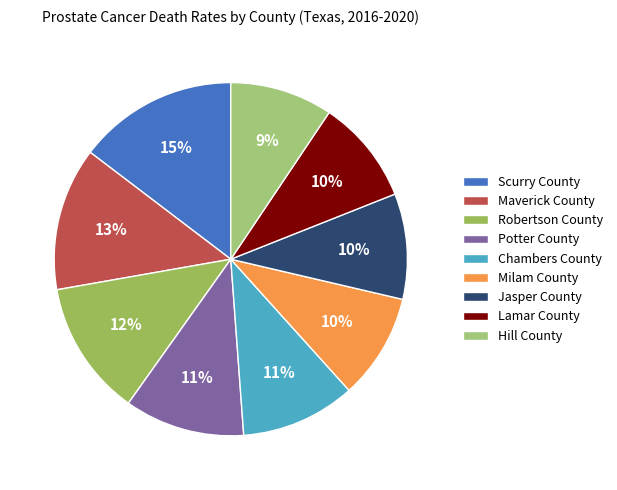

Does Jasper County represent more than half of the total?

No